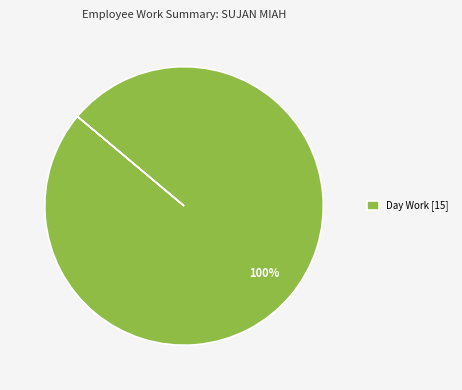

To the nearest percent, what percentage of the pie is Day Work [15]?

100%